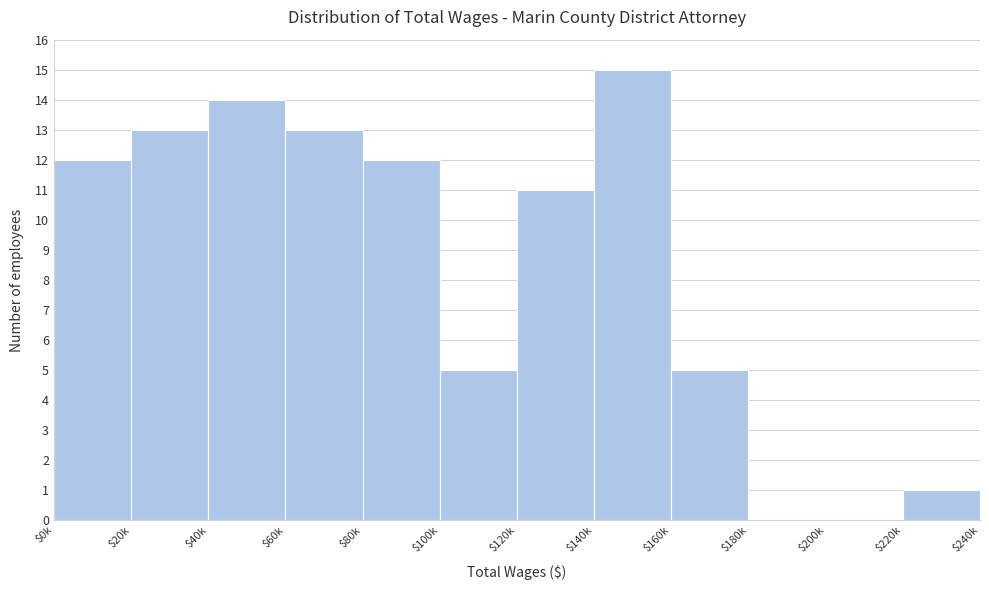

What is the sum of all values?

101